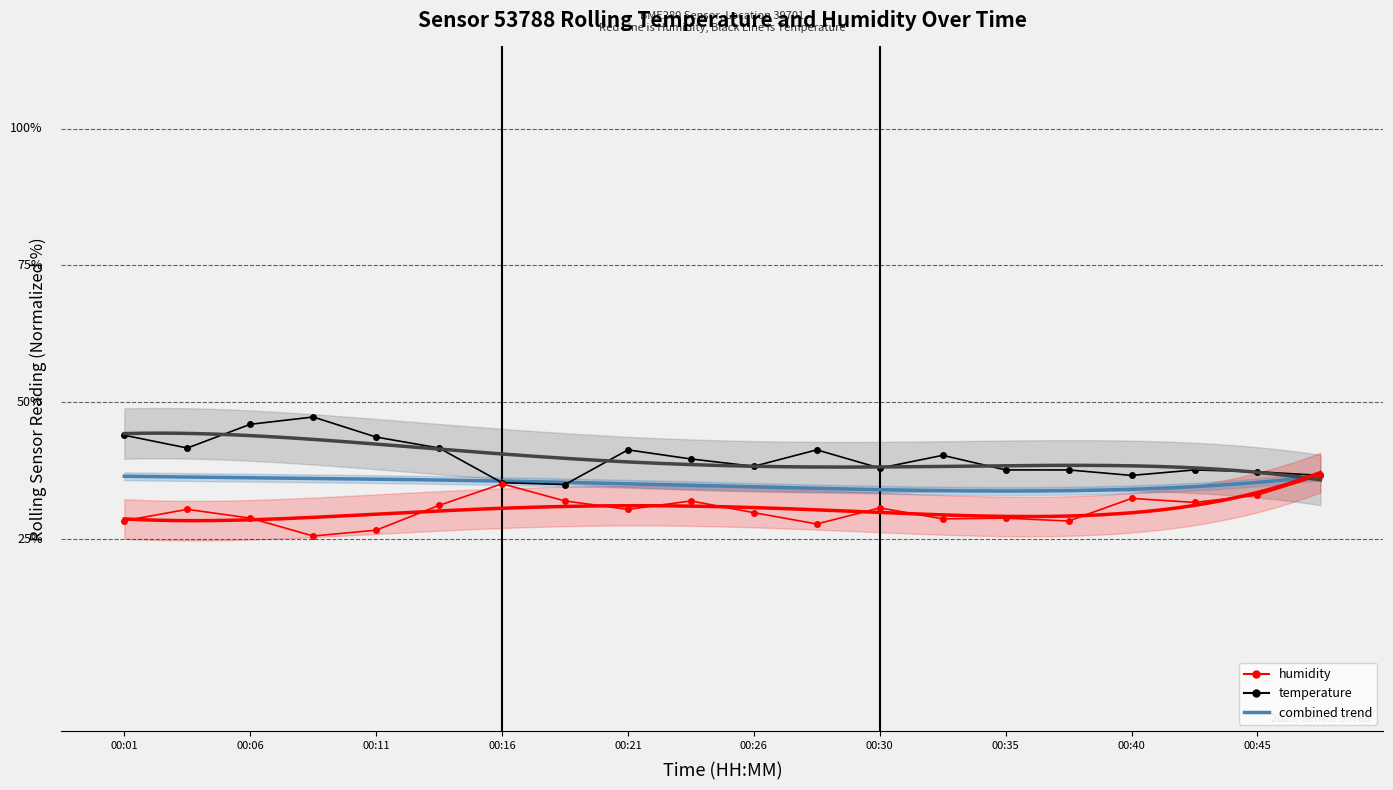

Is it true that temperature equals 17.2 at 00:13?

False